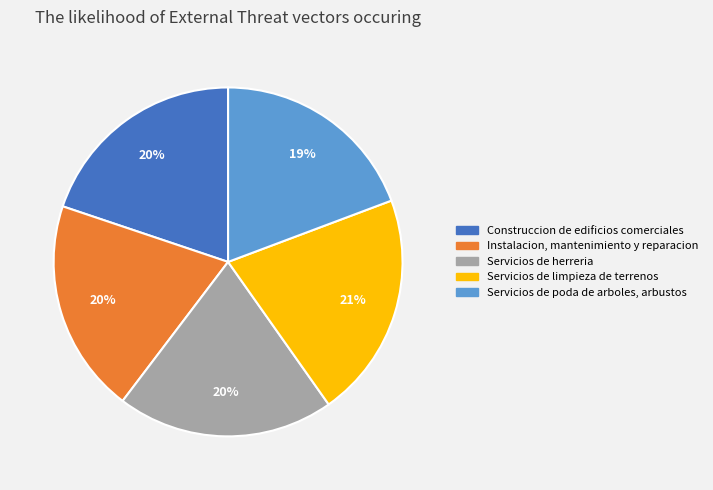

Which slice is the smallest?

Servicios de poda de arboles, arbustos